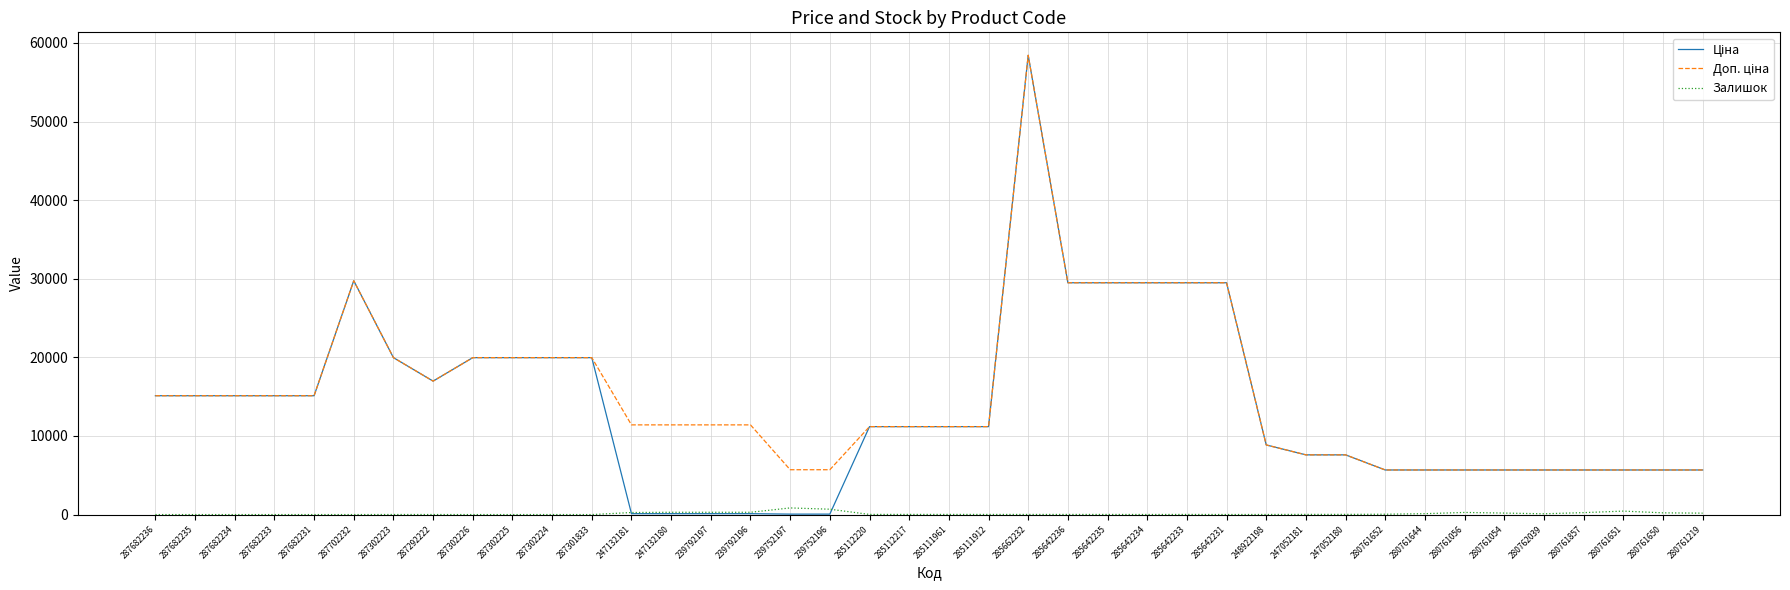

At which category is the sum across all series the highest?

285662232